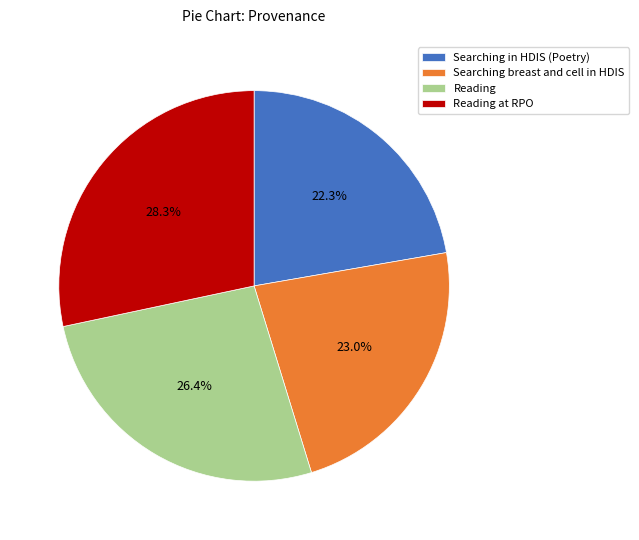

Rank the categories by value from lowest to highest.

Searching in HDIS (Poetry), Searching breast and cell in HDIS, Reading, Reading at RPO